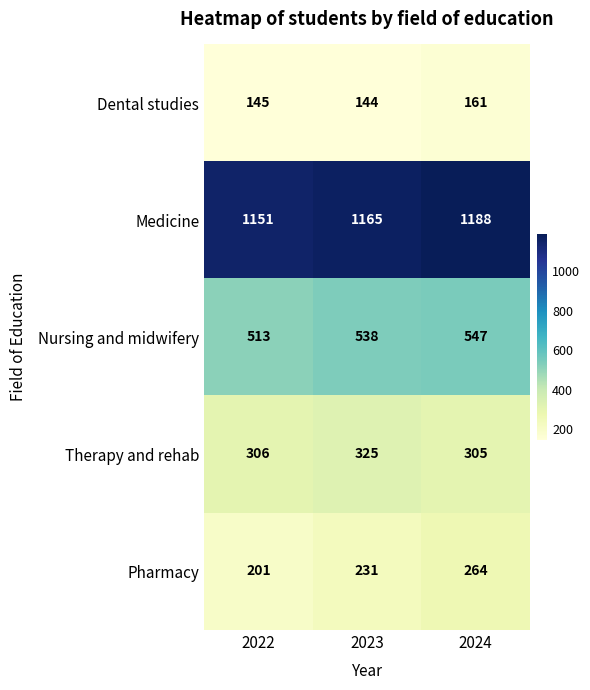

At which category is the sum across all series the highest?

2024